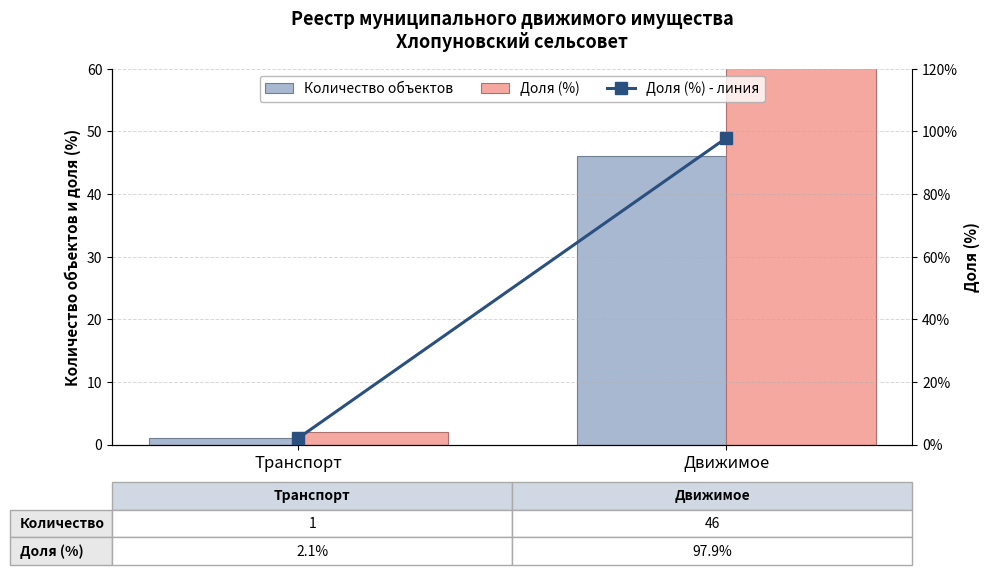

Which category has the highest value in the Доля (%) series?

Движимое